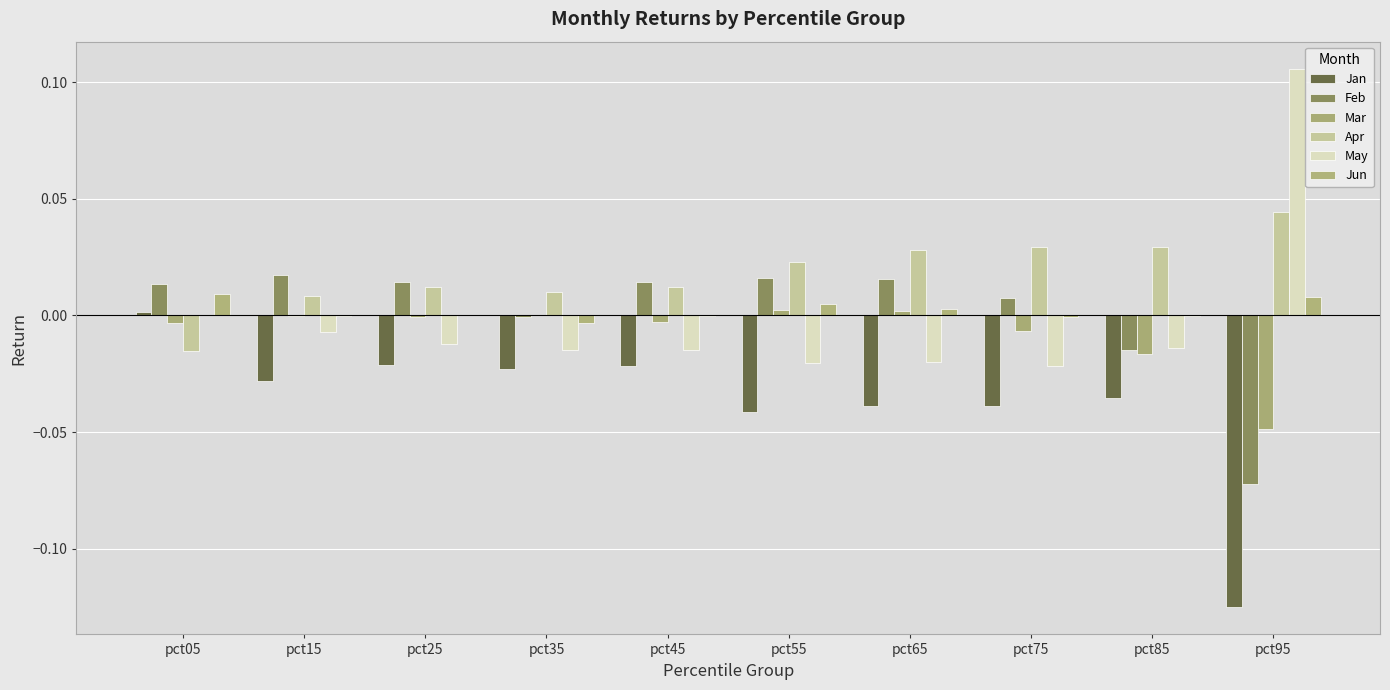

How many groups of bars are there?

10